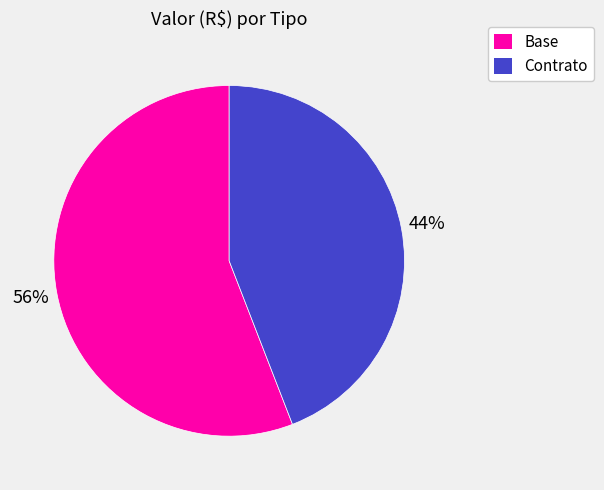

Rank the categories by value from highest to lowest.

Base, Contrato